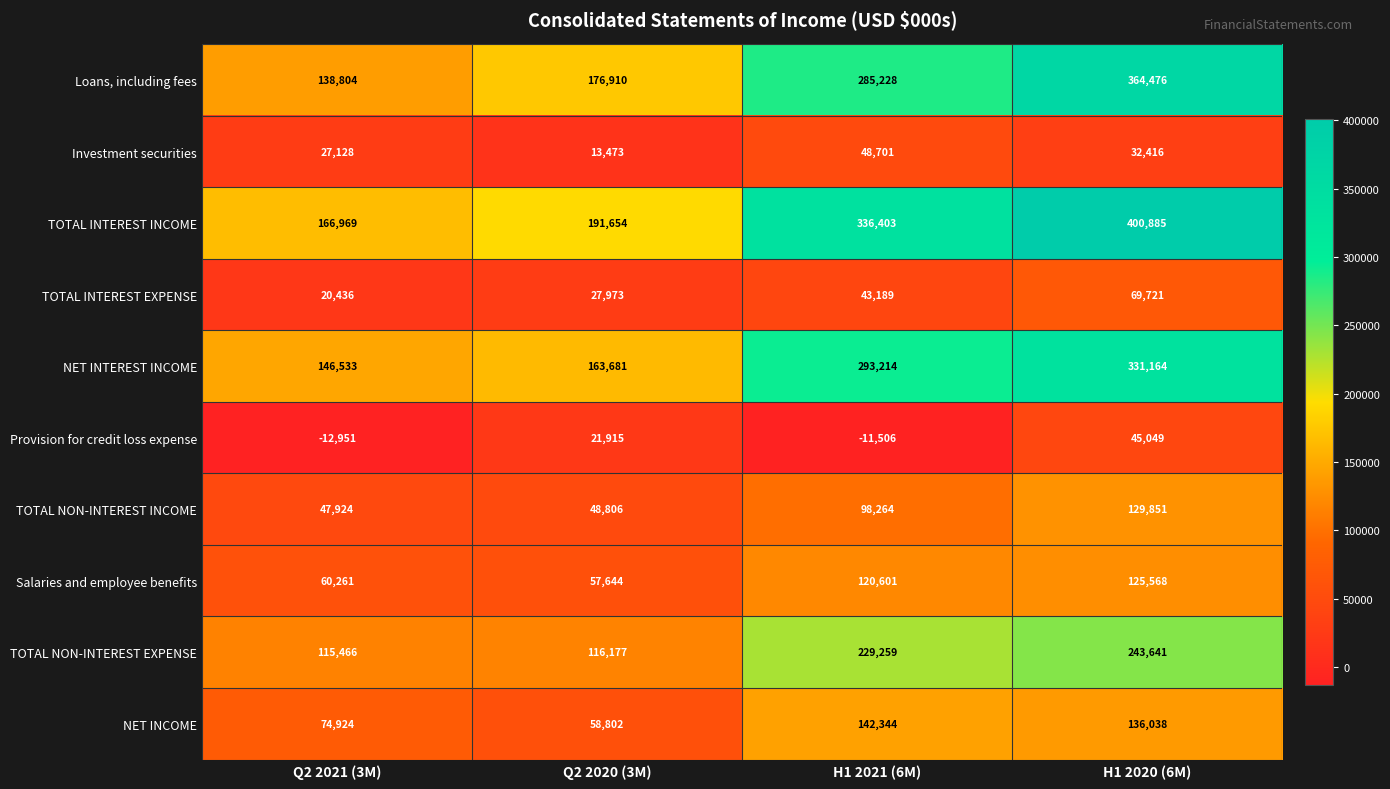

At which category is the sum across all series the highest?

H1 2020 (6M)